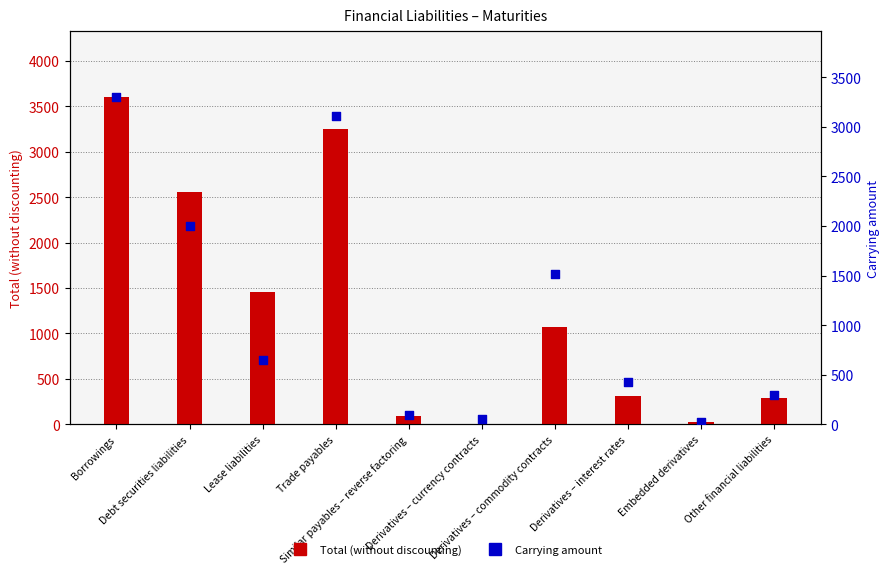

Which series reaches the maximum Y coordinate?

Total (without discounting)